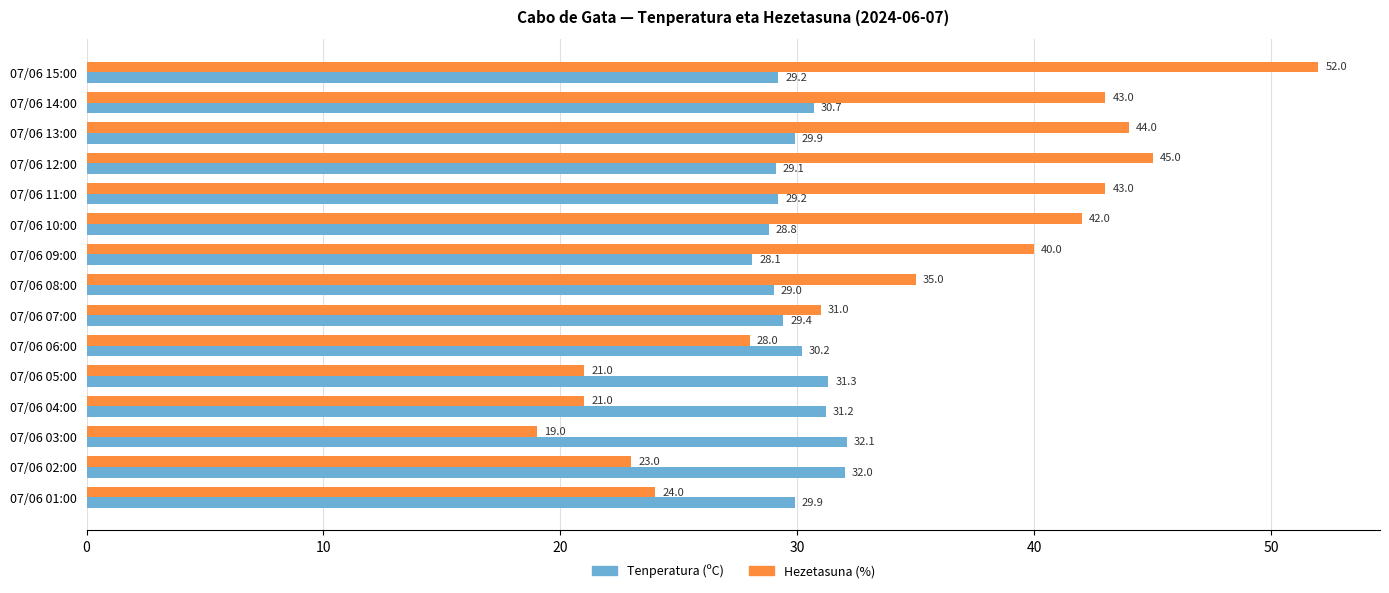

List the series in order of their overall mean, lowest first.

Tenperatura (ºC), Hezetasuna (%)